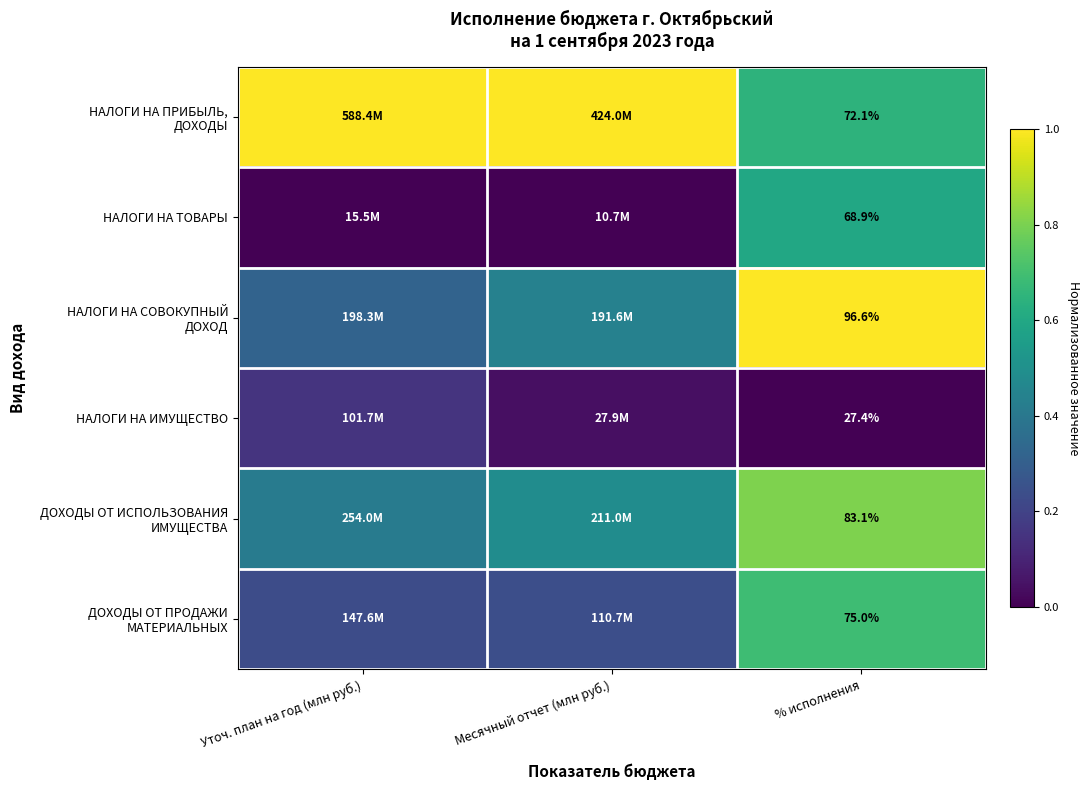

What is the difference between the maximum and second lowest values in the НАЛОГИ НА ИМУЩЕСТВО series?

0.1